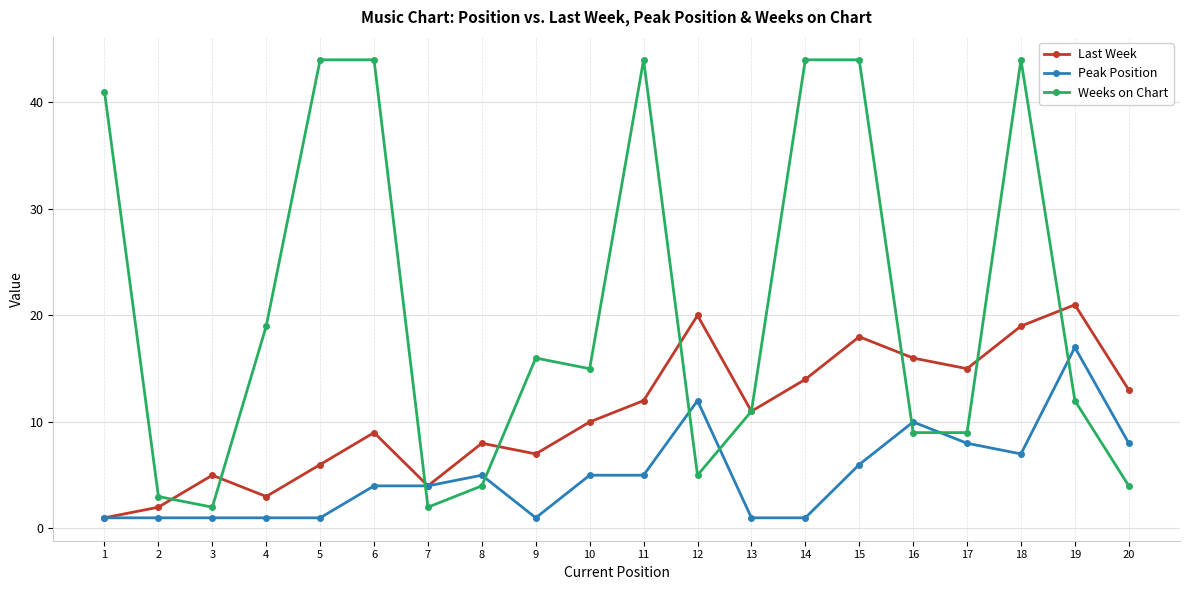

At which label does Last Week reach its minimum?

1